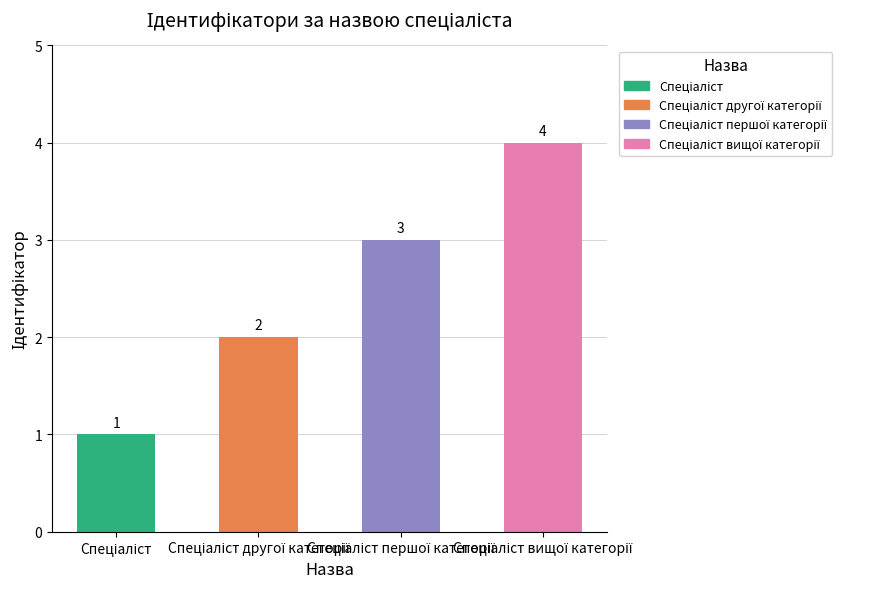

How many data points are less than 3?

2